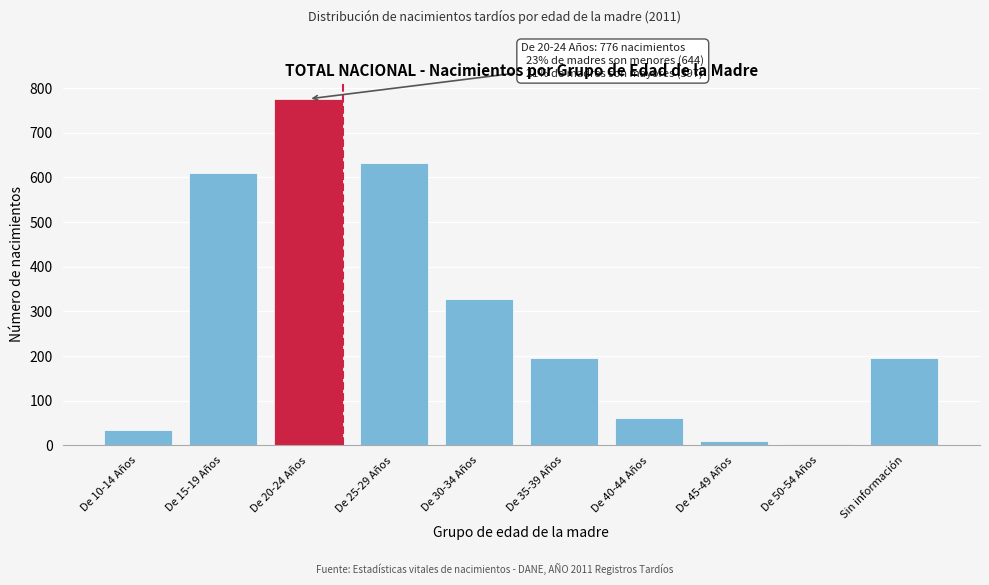

Reading right to left, what are all the values shown in this chart?

Sin información=195	De 50-54 Años=3	De 45-49 Años=10	De 40-44 Años=62	De 35-39 Años=195	De 30-34 Años=327	De 25-29 Años=632	De 20-24 Años=776	De 15-19 Años=610	De 10-14 Años=34